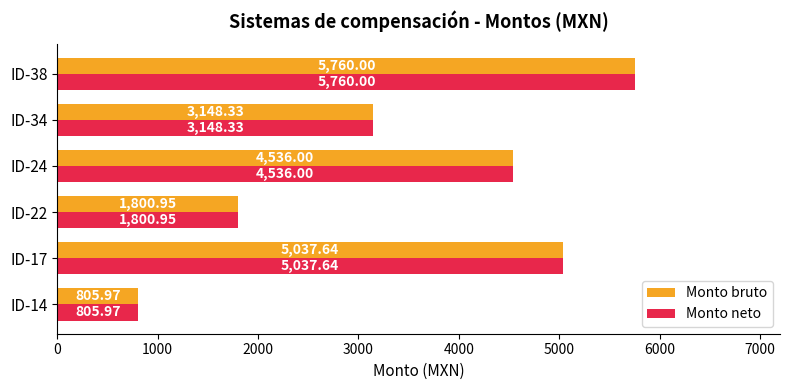

What is the highest value of the Monto bruto series?

5760.0